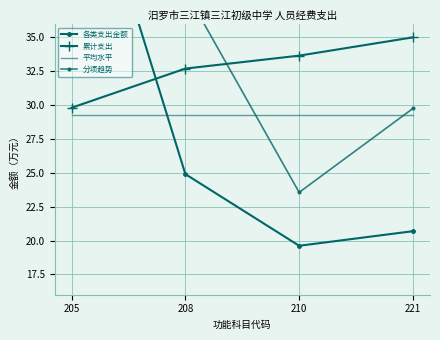

Which series changed the most between 205 and 221?

各类支出金额